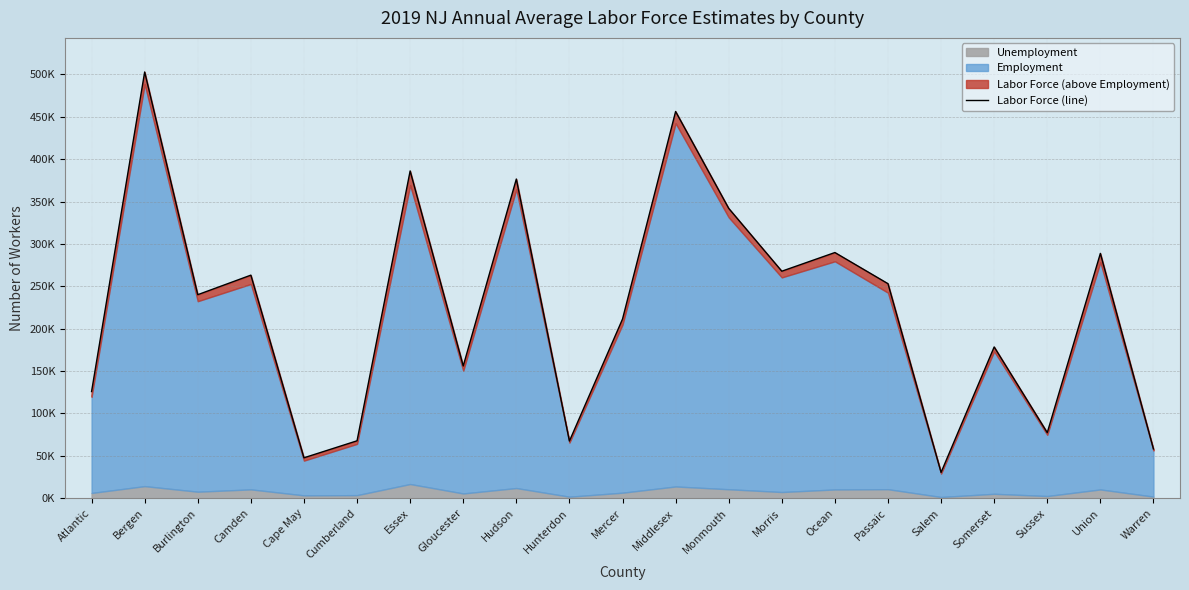

What position from the left is Bergen?

2